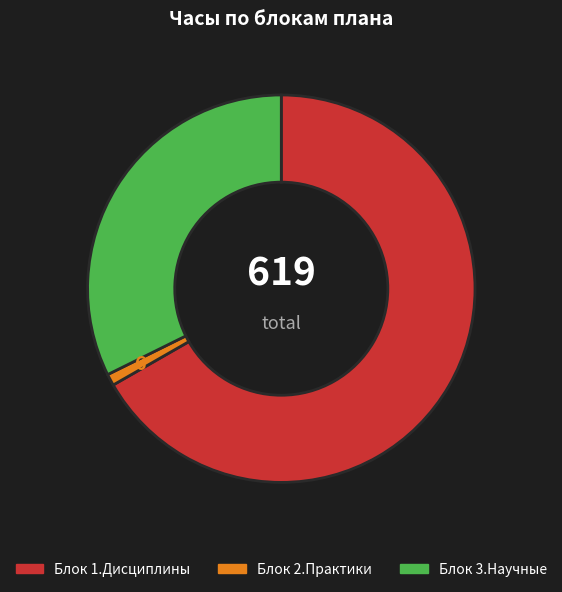

How many slices are in this pie chart?

3